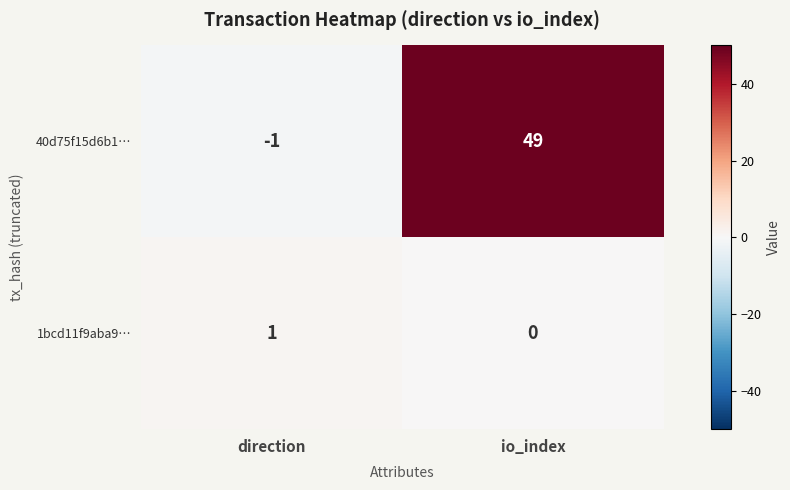

What is the difference between the maximum and minimum values in the 40d75f15d6b1… series?

50